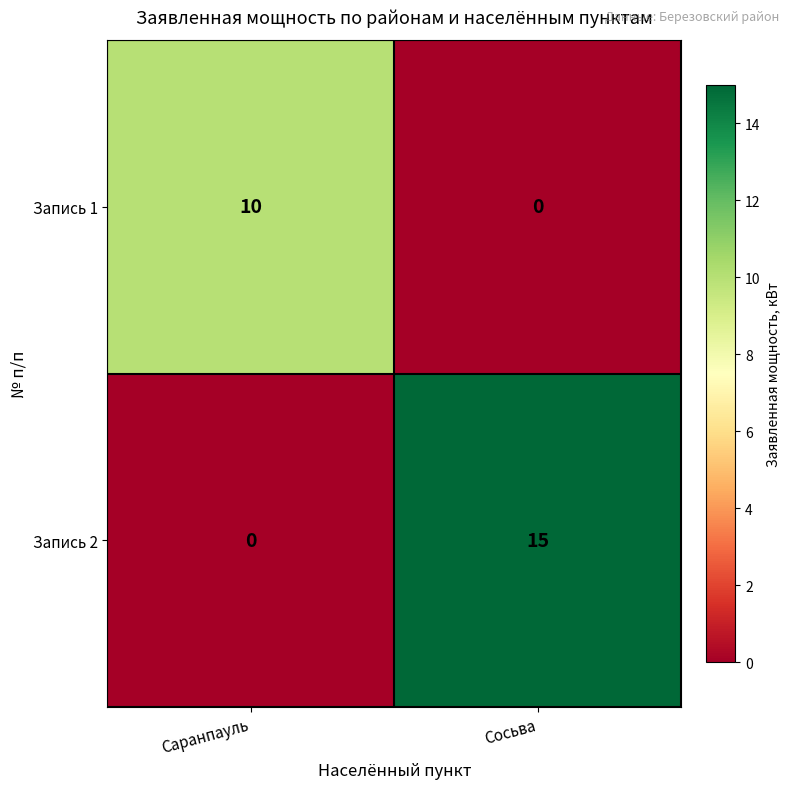

List the series in order of their peak value, lowest first.

Запись 1, Запись 2